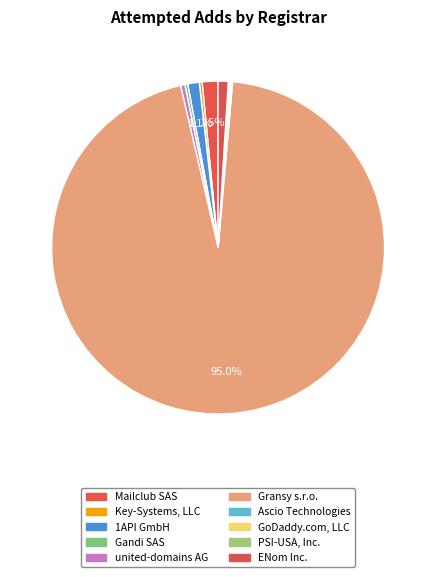

How many segments does this pie chart have?

10